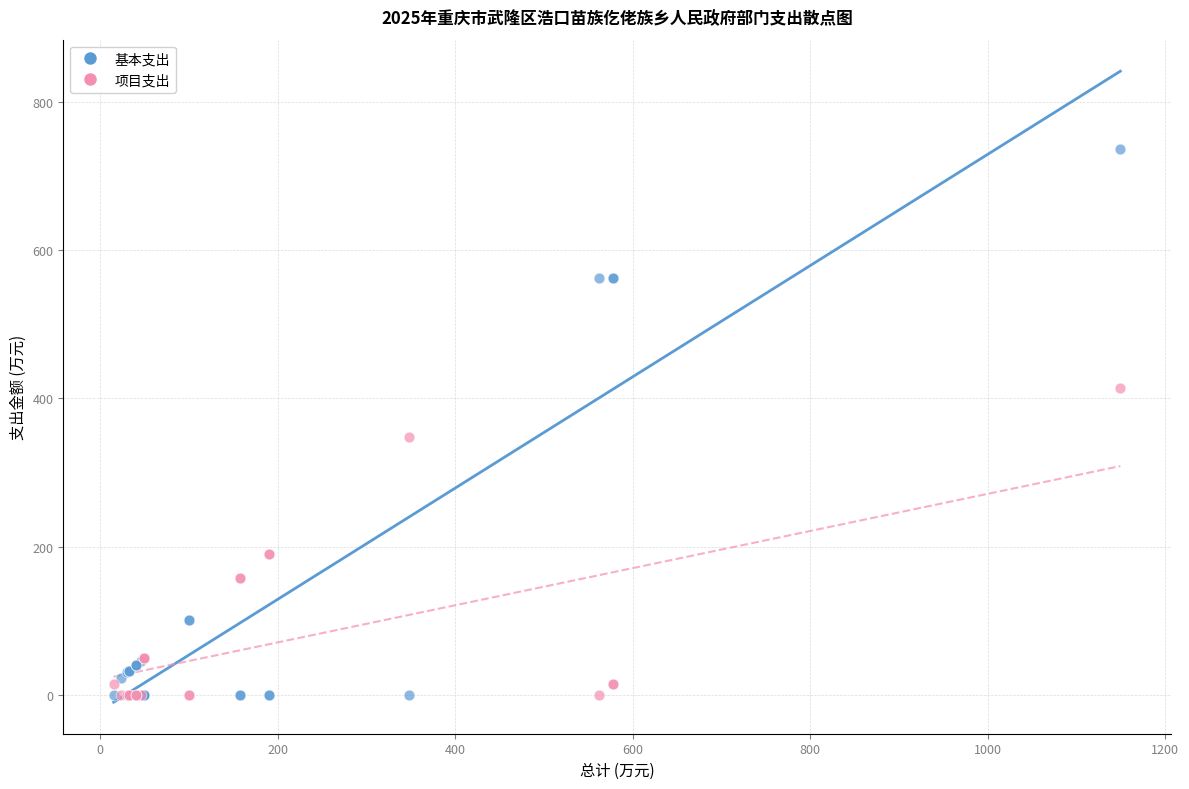

Across all series, what Y value is closest to 367?

348.2